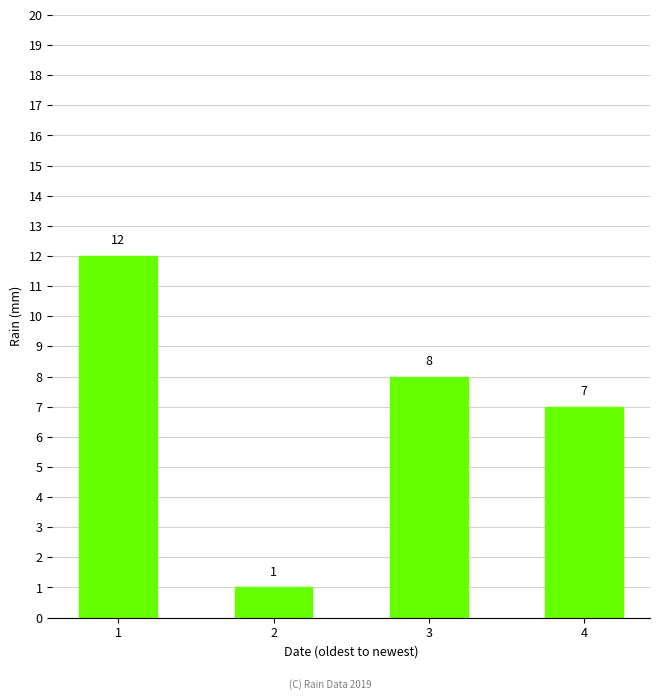

What is the ratio of the value at 4 to the value at 1?

0.6